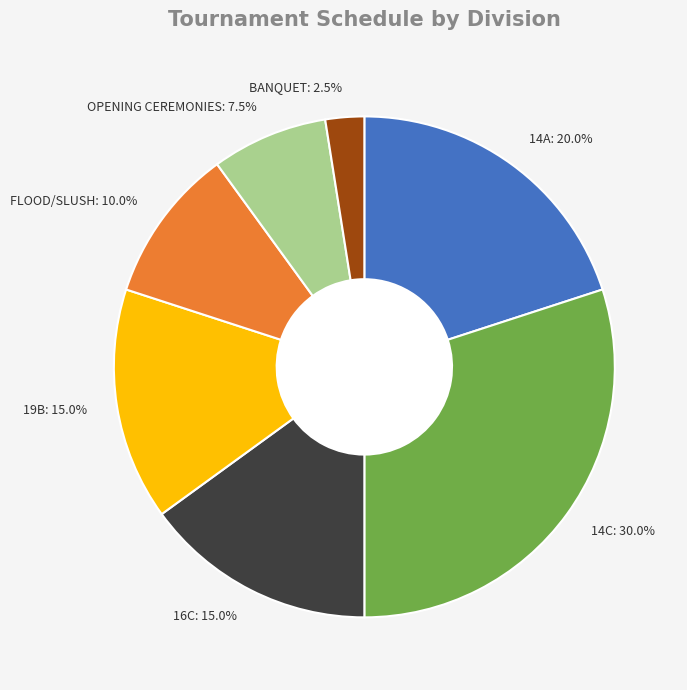

Between 19B and 14C, which is larger?

14C